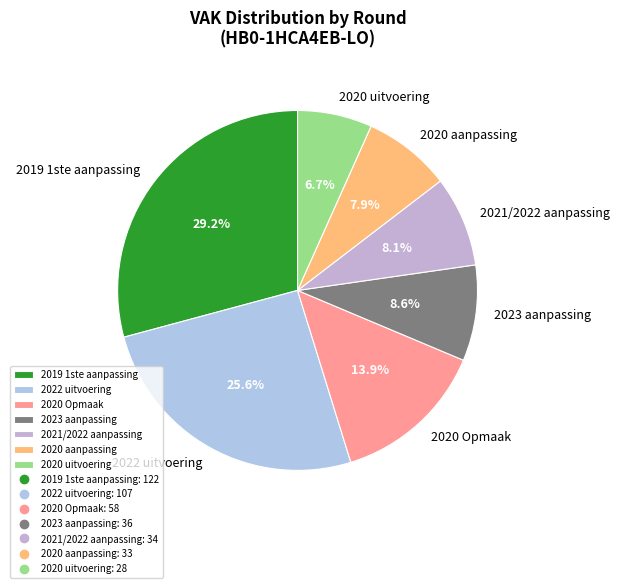

What is the ratio of the value at 2021/2022 aanpassing to the value at 2019 1ste aanpassing?

0.3